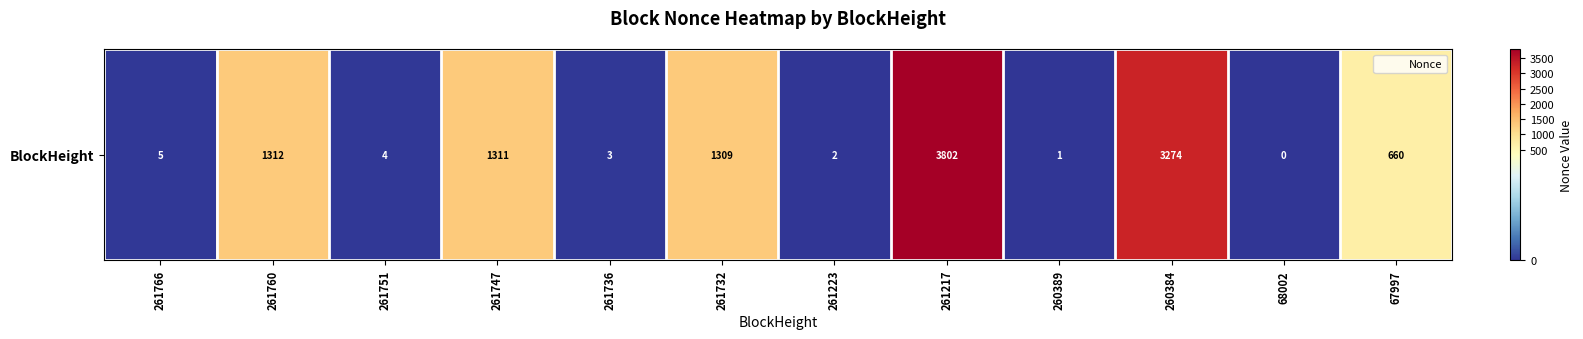

What is the difference between the values at 261732 and 67997?

649